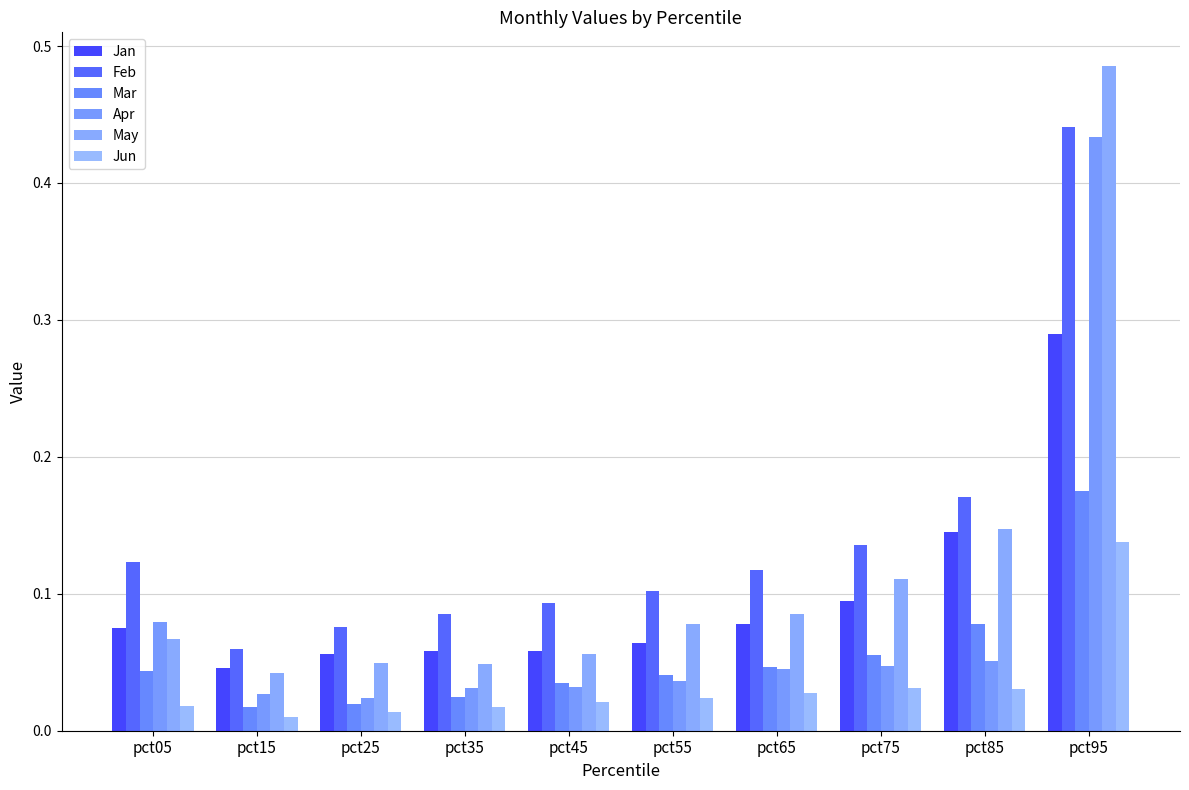

Does the chart contain stacked bars?

No